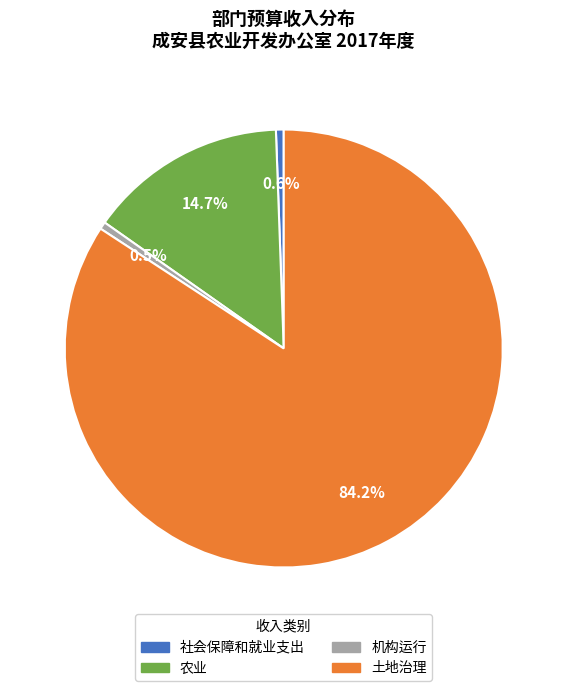

How much of the chart is everything except 社会保障和就业支出?

99.4%